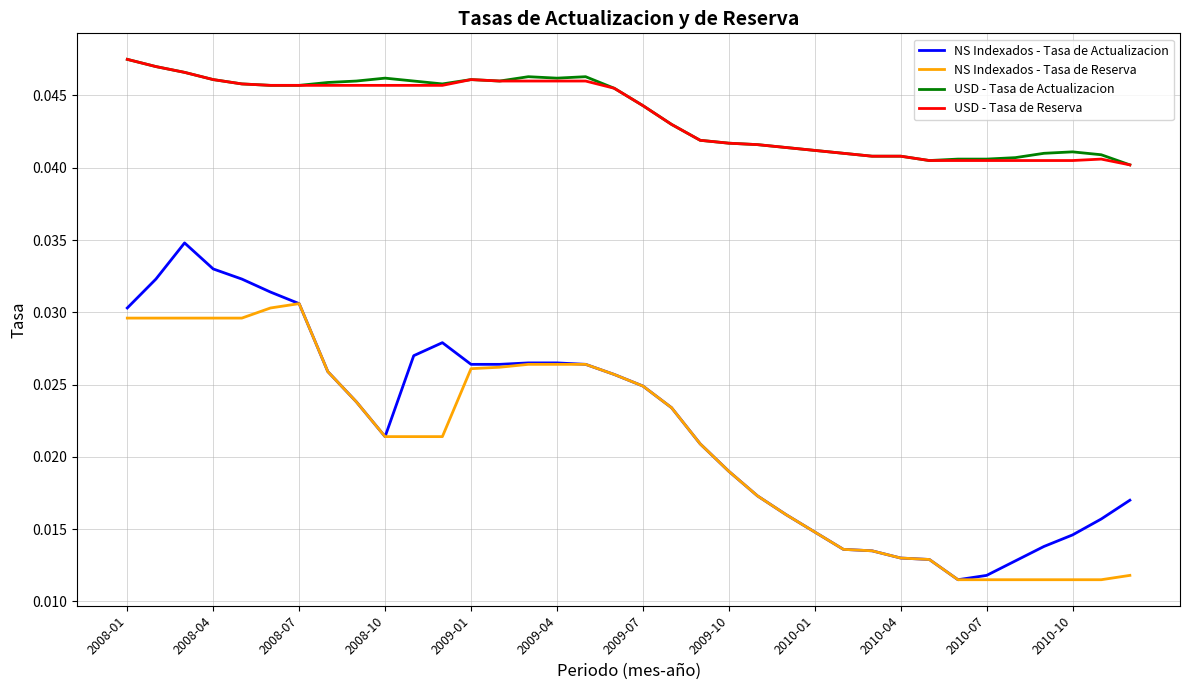

How many USD - Tasa de Actualizacion values are between 0 and 1?

36